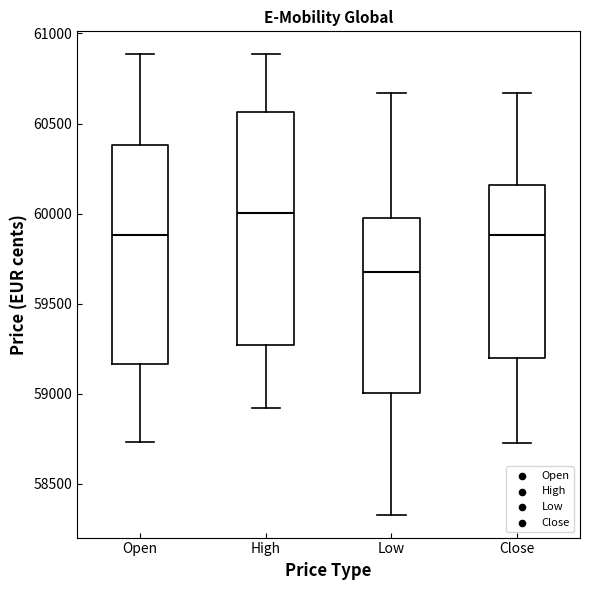

Reading left to right, read every box against the y-axis: the position of its median line, the range the box covers, and the ends of its whiskers. The values are not printed on the chart, so give them approximately, as read against the axis.

Open: median 59900, box 59150 to 60400, whiskers 58750 to 60900
High: median 60000, box 59250 to 60550, whiskers 58900 to 60900
Low: median 59700, box 59000 to 60000, whiskers 58350 to 60650
Close: median 59900, box 59200 to 60150, whiskers 58750 to 60650